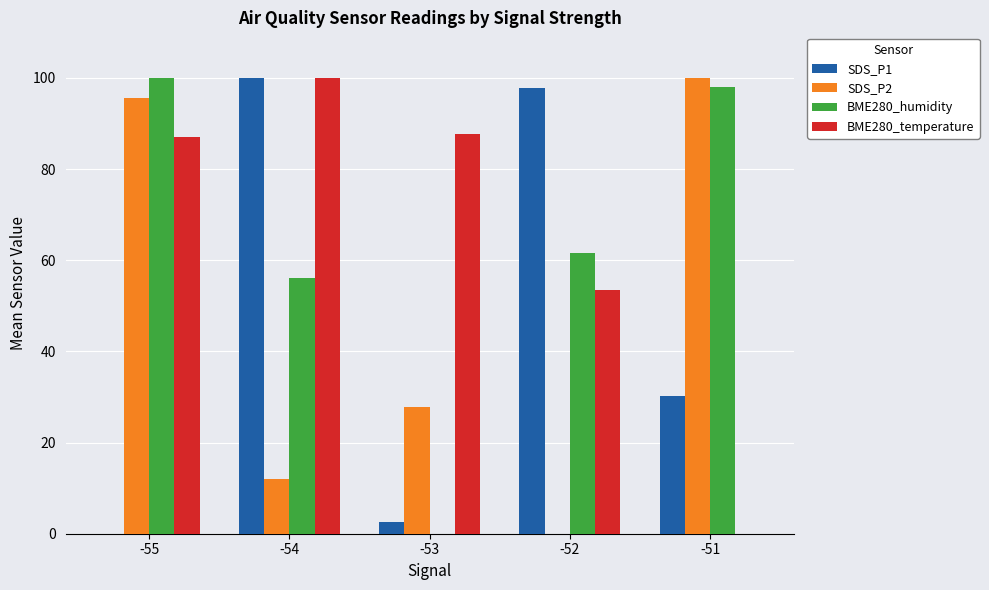

Reading left to right, transcribe all the data shown in this chart.

SDS_P1: 0.0	100.0	2.6	97.7	30.3
SDS_P2: 95.7	11.9	27.8	0.0	100.0
BME280_humidity: 100.0	56.2	0.0	61.5	98.1
BME280_temperature: 87.0	100.0	87.6	53.5	0.0